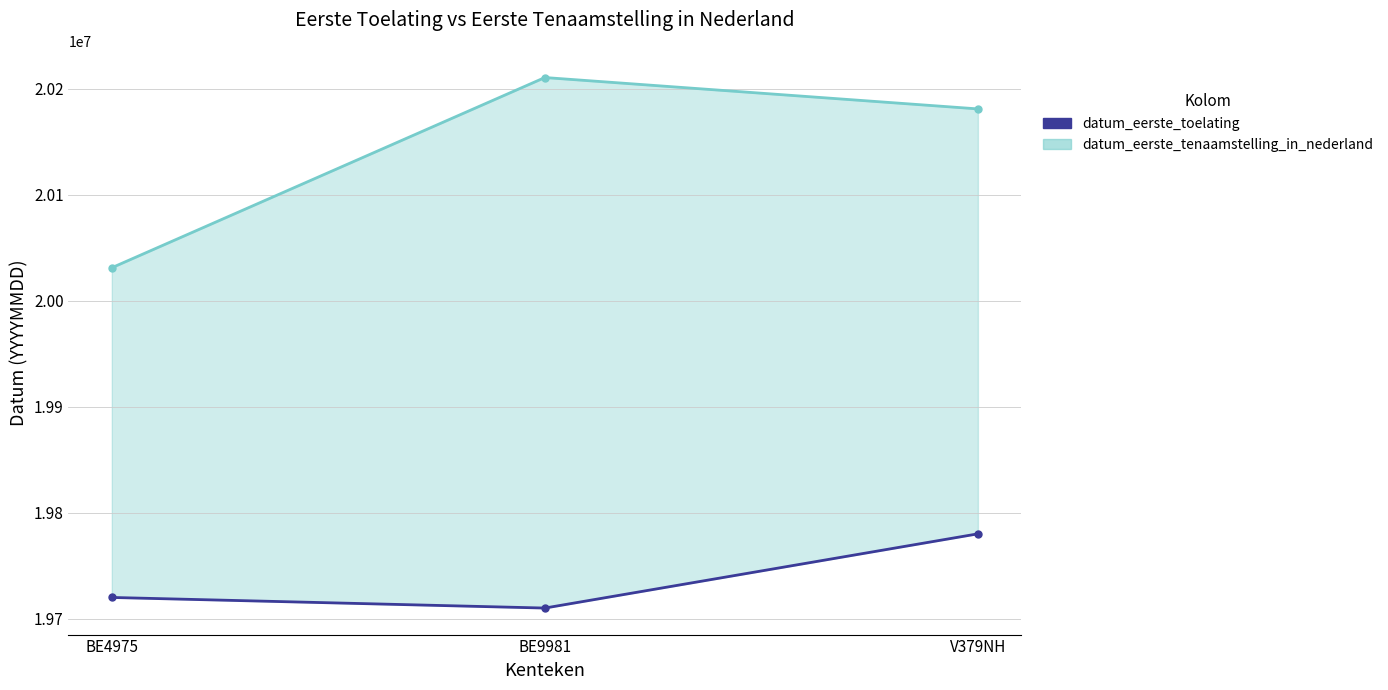

The chart shows a value of 10125930 at V379NH. True or false?

False